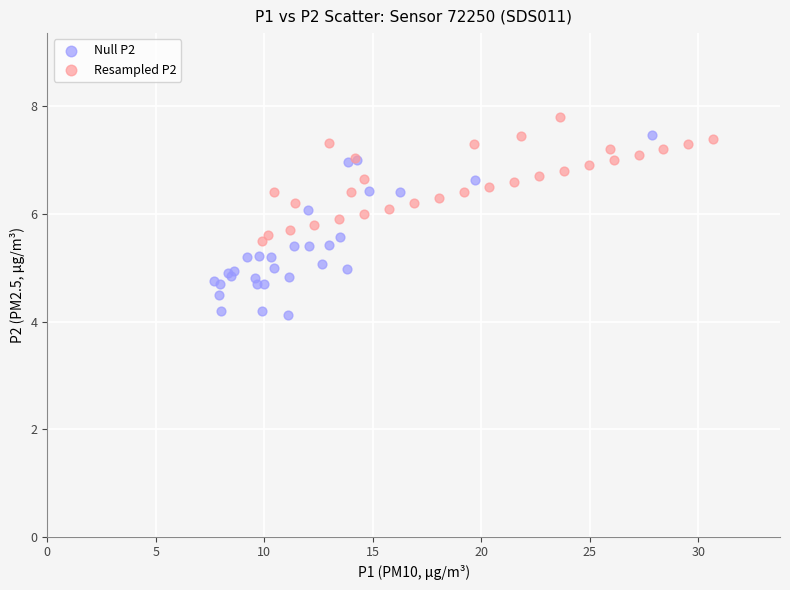

Which series has the widest spread of Y values?

Null P2